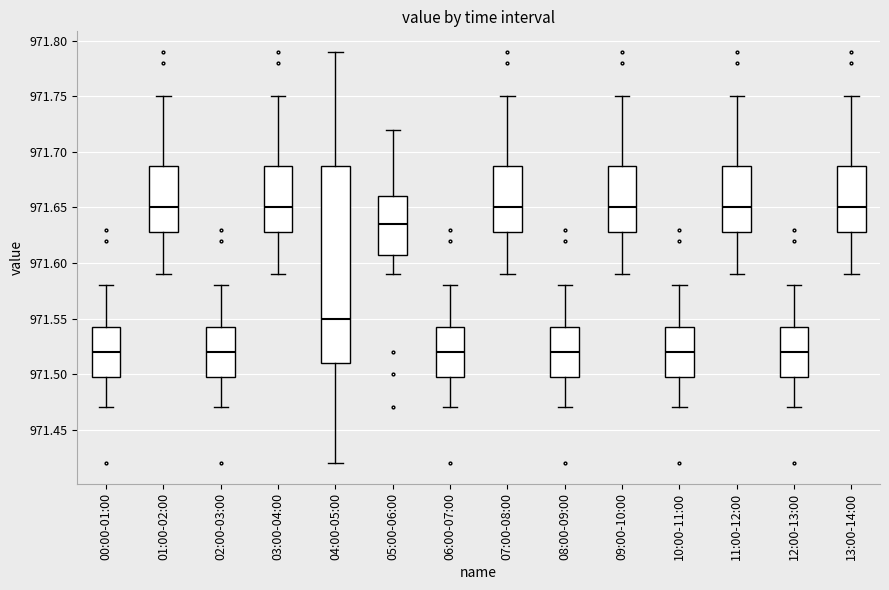

Where does the lower whisker of the box for 02:00-03:00 end on the y-axis? The values are not printed on the chart, so give them approximately, as read against the axis.

971.470